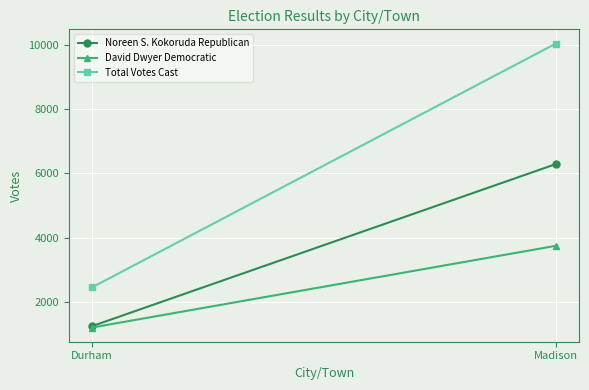

Which has a higher value, Madison or Durham?

Madison